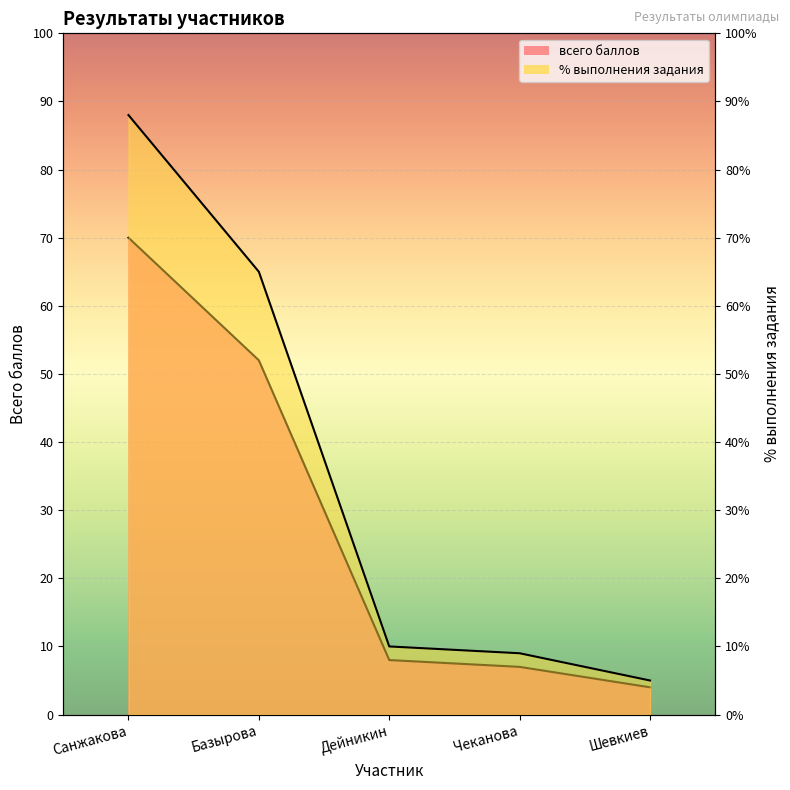

What is the total value across all series at Санжакова?

158